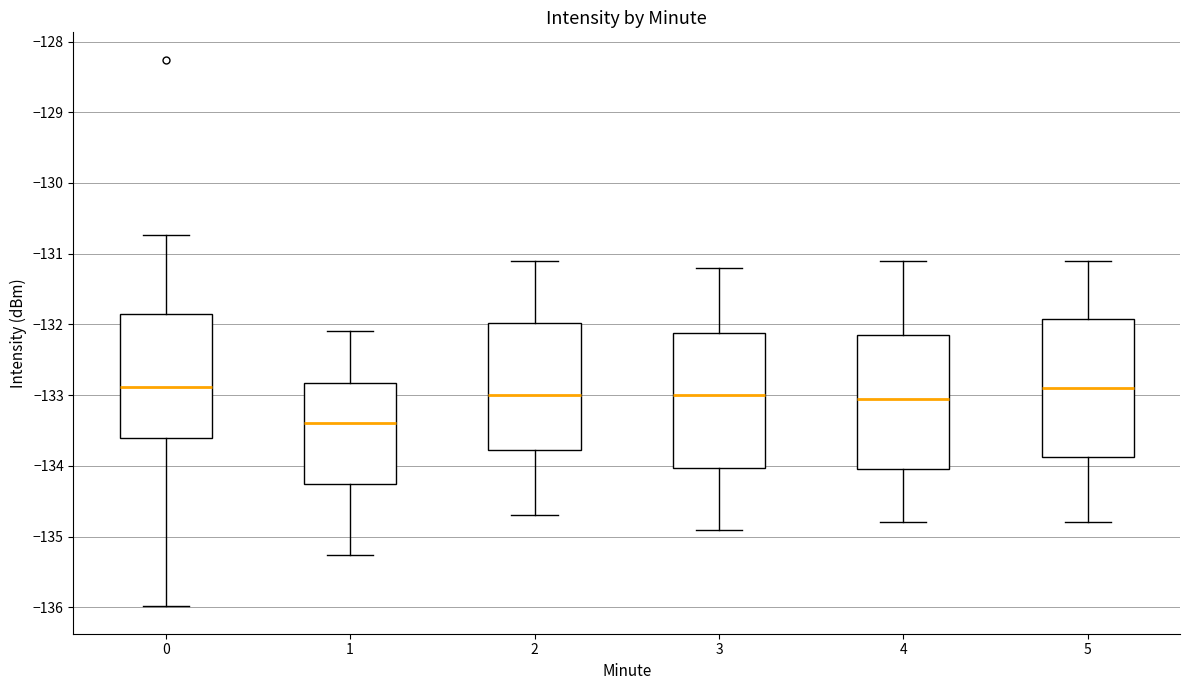

Reading left to right, transcribe this box plot: for each box, give where its median line is, the range the box spans, and where its two whiskers end, as read against the y-axis. The values are not printed on the chart, so give them approximately, as read against the axis.

0: median -132.9, box -133.6 to -131.8, whiskers -136.0 to -130.7
1: median -133.4, box -134.3 to -132.8, whiskers -135.3 to -132.1
2: median -133.0, box -133.8 to -132.0, whiskers -134.7 to -131.1
3: median -133.0, box -134.0 to -132.1, whiskers -134.9 to -131.2
4: median -133.0, box -134.0 to -132.1, whiskers -134.8 to -131.1
5: median -132.9, box -133.9 to -131.9, whiskers -134.8 to -131.1